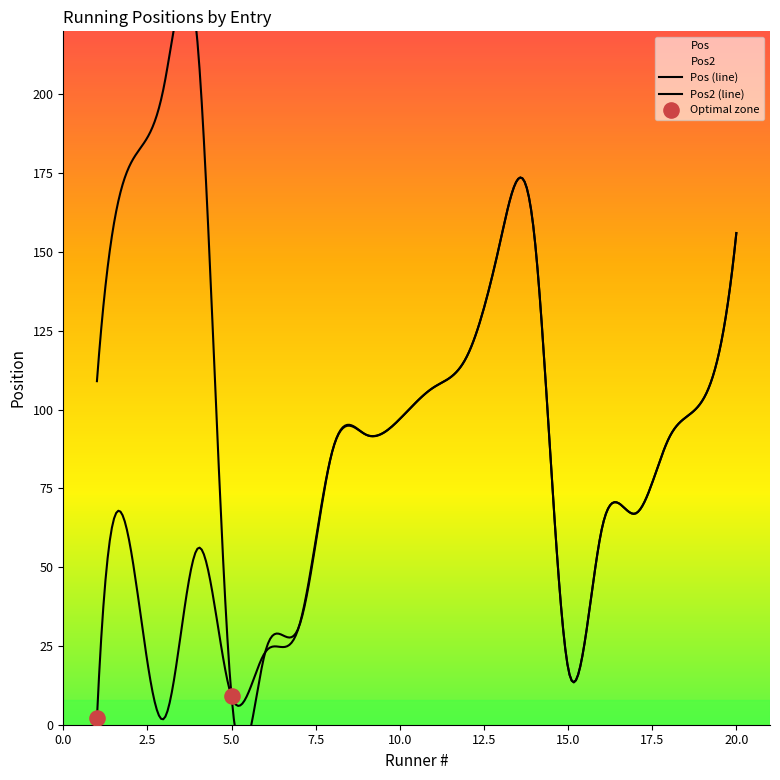

Is the value of Pos at 7 greater than the value of Pos2 at 17?

No